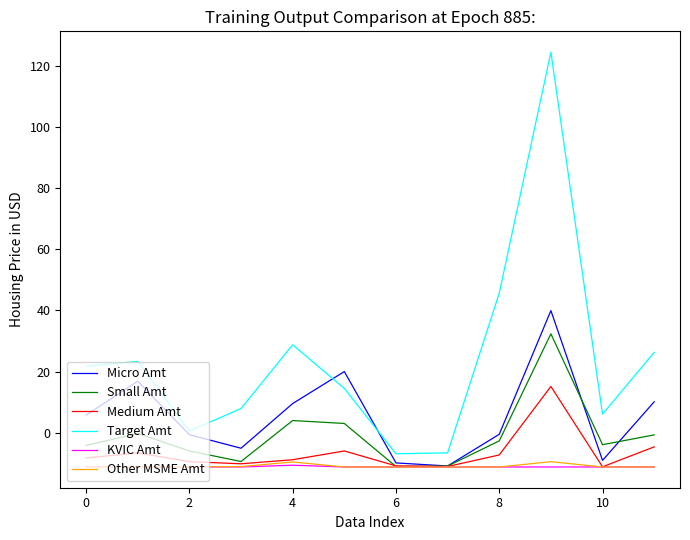

What is the greatest value displayed?

124.4